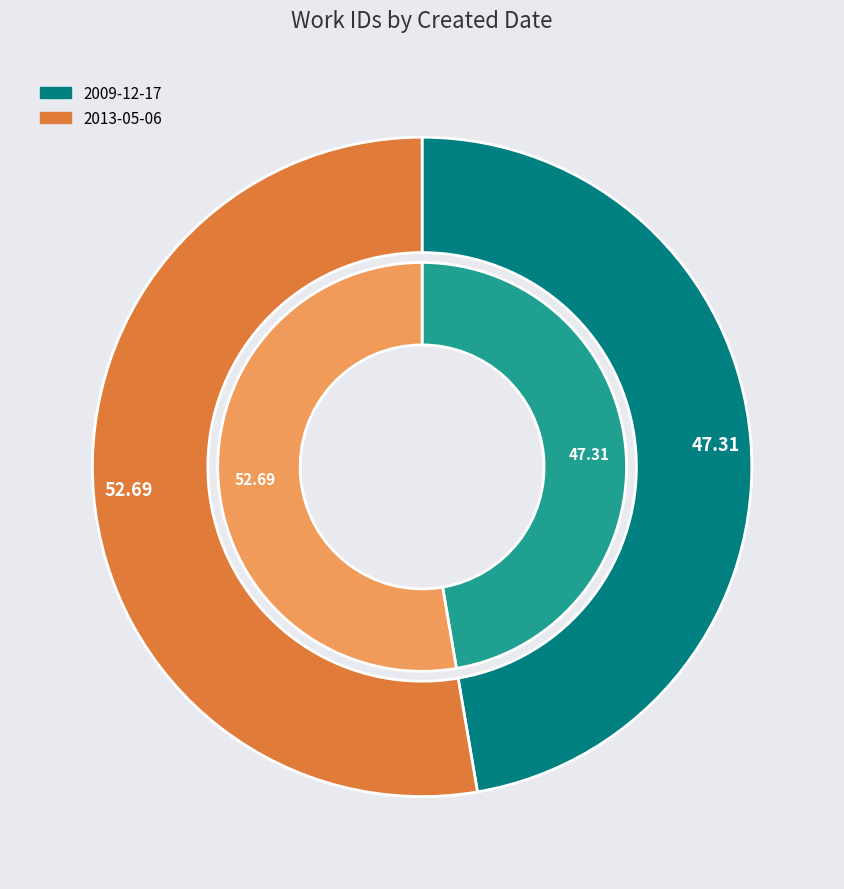

True or false: 2009-12-17 accounts for 47% of the total.

True